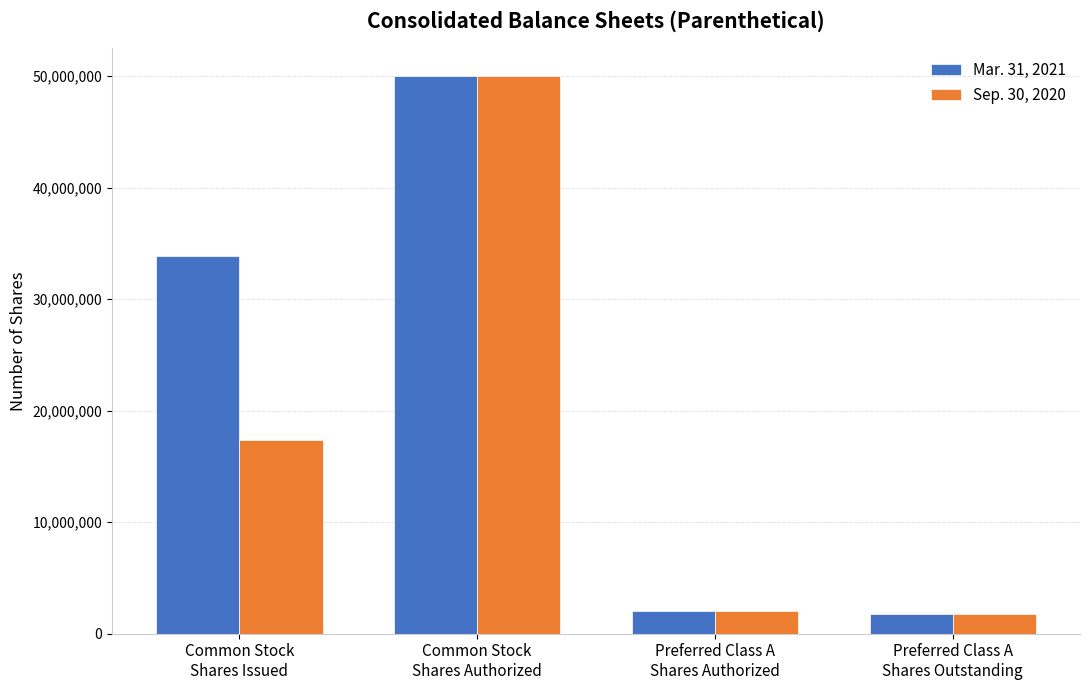

List the series in order of their overall mean, lowest first.

Sep. 30, 2020, Mar. 31, 2021